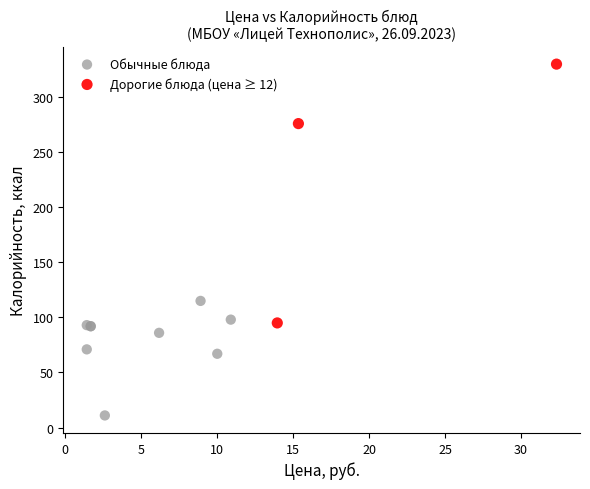

Which series has the widest spread of Y values?

Дорогие блюда (цена ≥ 12)